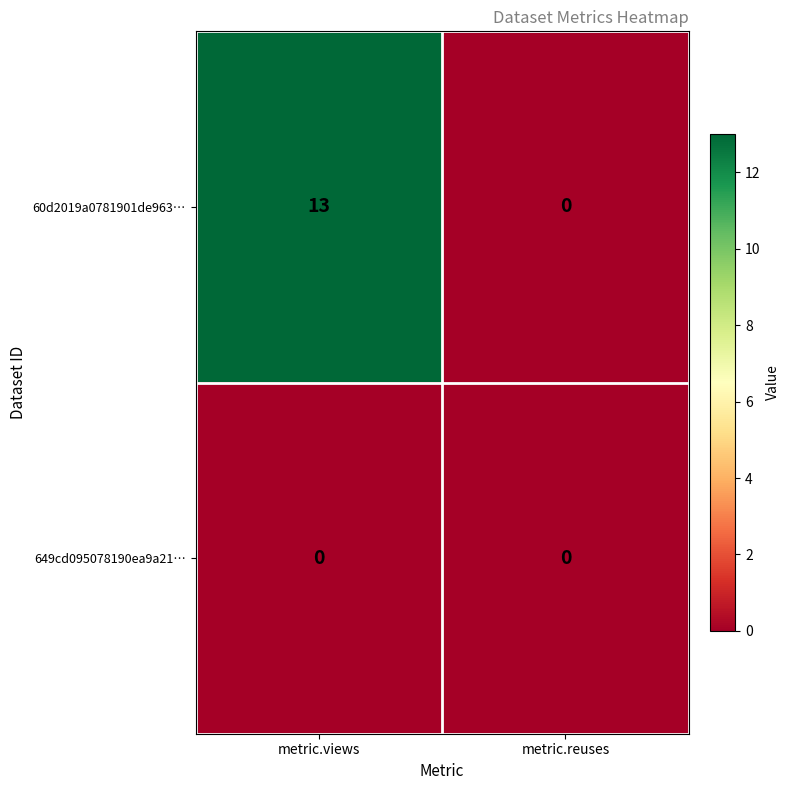

Which category has the highest value across all series?

metric.views